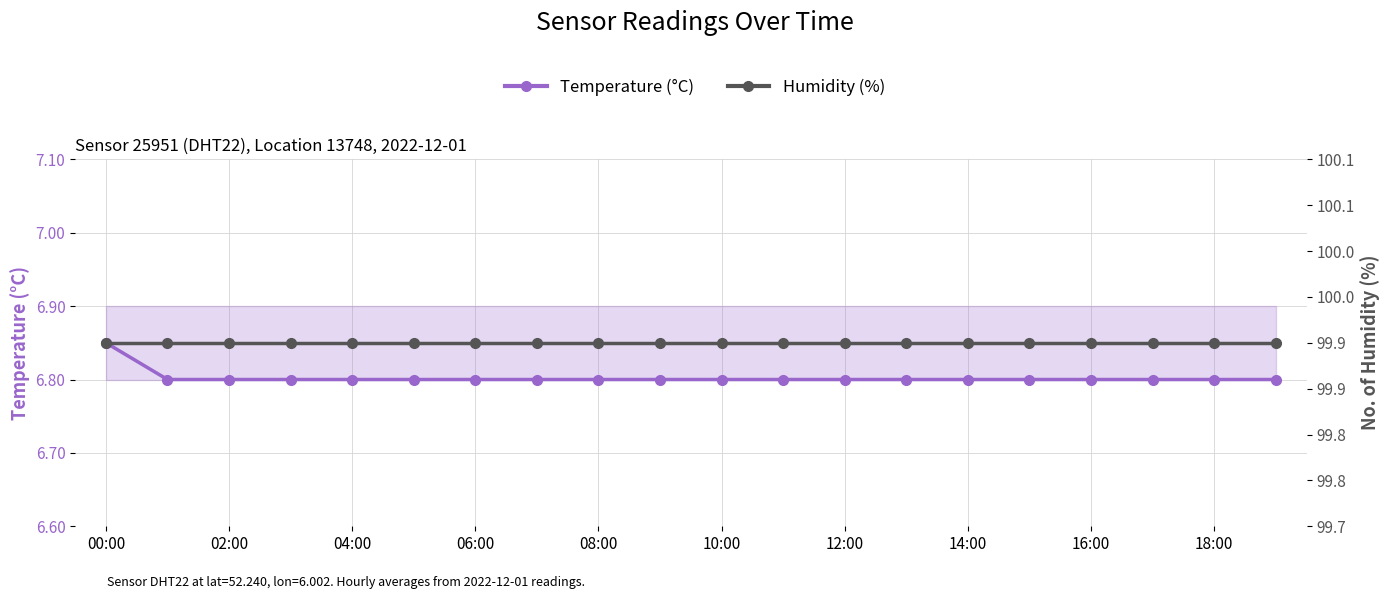

Rank the series by their maximum value, from lowest to highest.

Temperature (°C), Humidity (%)